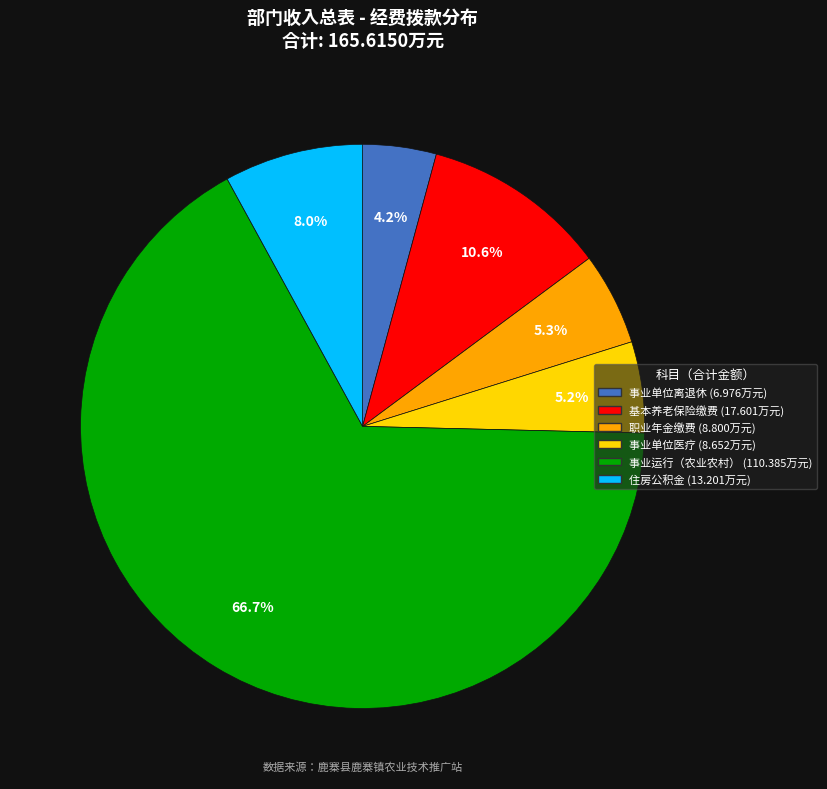

Does any single category account for the majority?

Yes